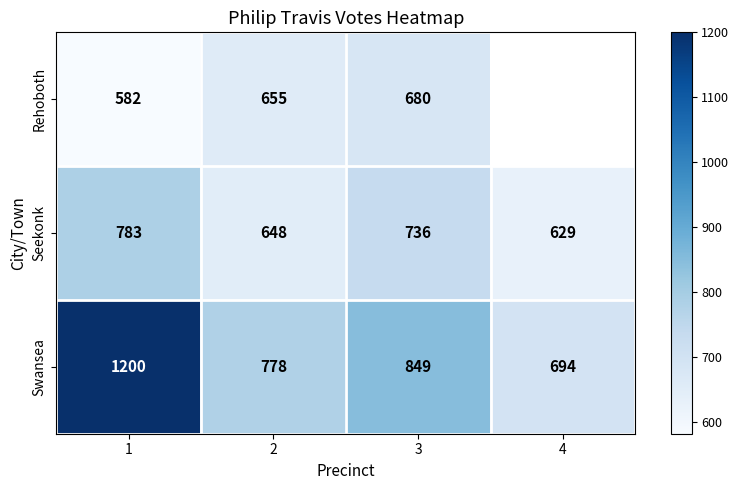

True or false: Seekonk has a value of 211.8 at 3.

False